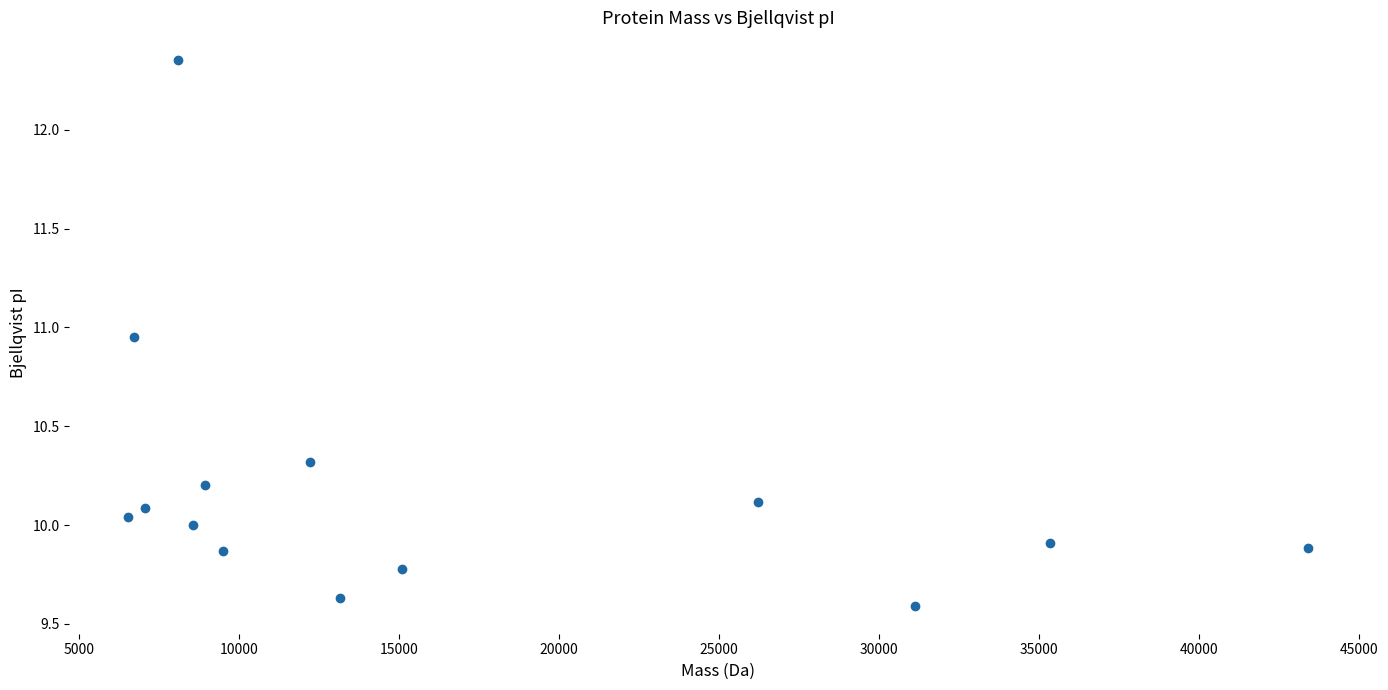

What is the range of Y values (max minus min)?

2.8